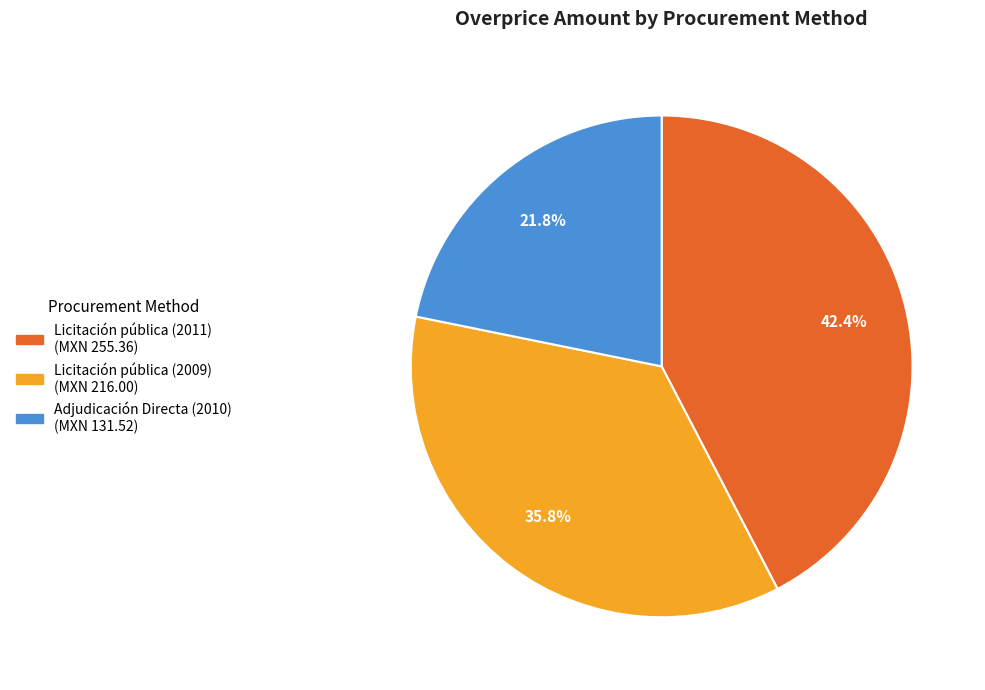

To the nearest percent, what is the combined percentage of Licitación pública (2011) and Licitación pública (2009)?

78%